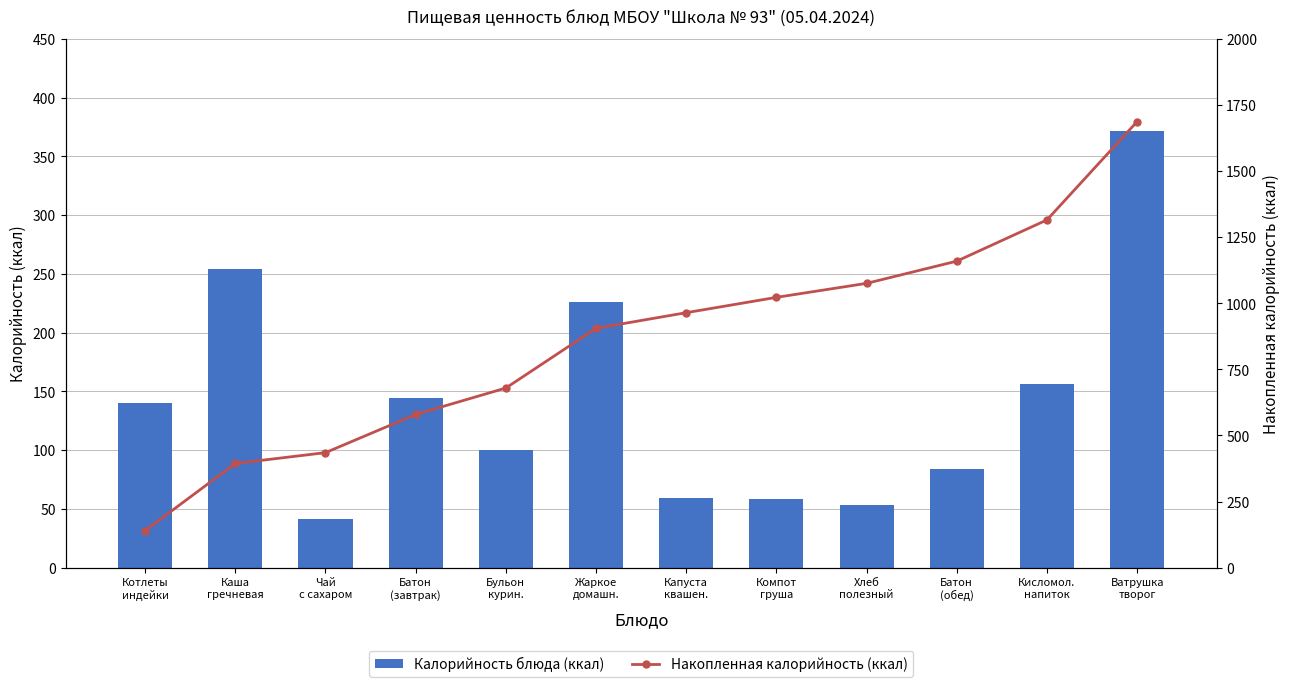

Is it true that Калорийность блюда (ккал) equals 140.0 at Котлеты
индейки?

True